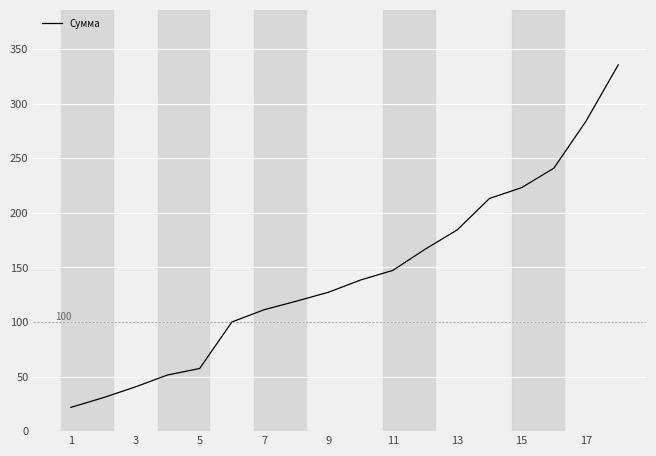

What is the greatest value displayed?

335.6